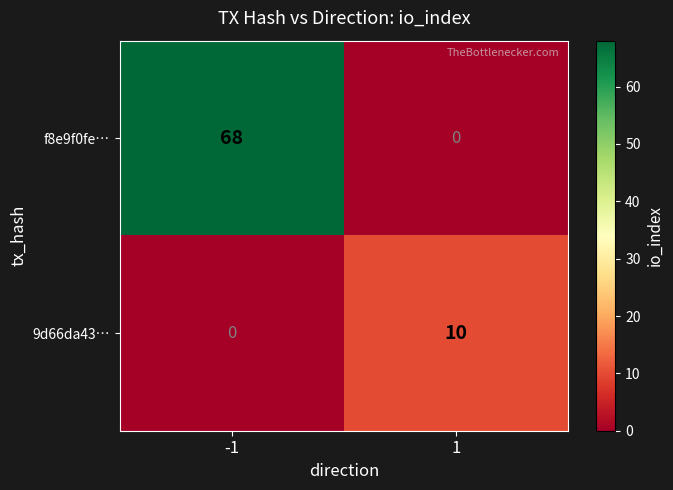

How many values in the 9d66da43… series are below 10?

1